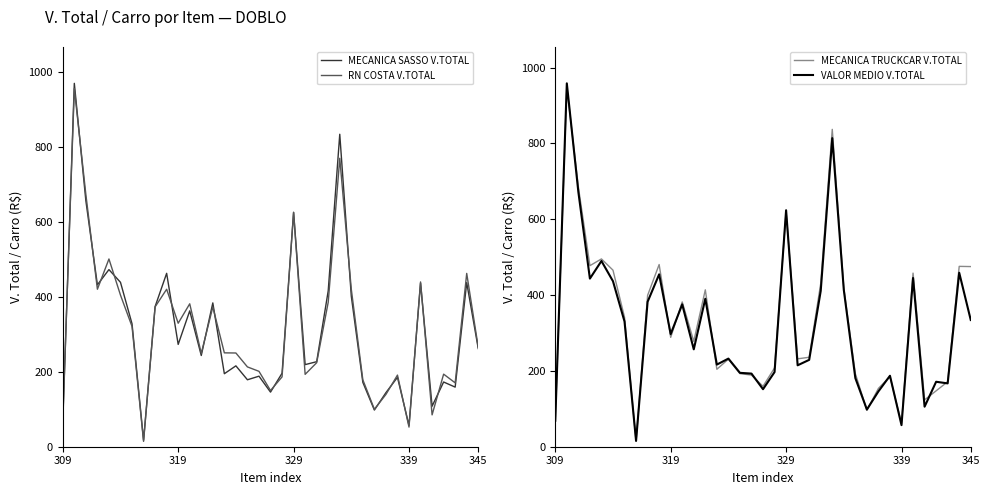

Reading right to left, transcribe all the data shown in this chart.

MECANICA SASSO V.TOTAL: 262.1	438.3	159.2	172.8	108.2	437.0	56.9	185.3	144.4	97.9	171.9	402.0	834.5	416.4	227.1	219.3	625.7	196.3	145.8	188.4	178.8	216.0	195.0	384.1	243.6	362.8	273.2	463.1	374.3	17.3	328.4	439.1	473.0	432.3	657.0	970.4	63.8
RN COSTA V.TOTAL: 265.5	462.9	170.6	193.8	85.1	440.1	52.4	191.3	139.6	100.0	178.6	420.6	770.3	385.8	224.4	193.3	626.1	186.5	150.0	201.3	213.1	250.3	250.7	373.2	249.2	381.7	329.8	420.6	373.5	14.3	321.2	404.9	501.4	420.6	673.6	956.6	72.7
MECANICA TRUCKCAR V.TOTAL: 475.2	475.7	171.4	147.4	123.6	458.0	61.6	185.1	153.9	96.2	192.7	418.8	837.2	430.6	236.0	231.9	619.8	207.9	159.4	189.0	192.8	231.1	204.2	413.9	277.9	381.9	288.4	480.6	399.3	14.8	341.4	465.7	495.4	477.6	685.3	948.7	69.4
VALOR MEDIO V.TOTAL: 334.3	459.0	167.1	171.4	105.6	445.0	57.0	187.2	146.0	98.0	181.1	413.8	814.0	410.9	229.1	214.8	623.8	196.9	151.7	192.9	194.9	232.5	216.6	390.4	256.9	375.5	297.2	454.8	382.3	15.4	330.3	436.6	489.9	443.5	671.9	958.6	68.6